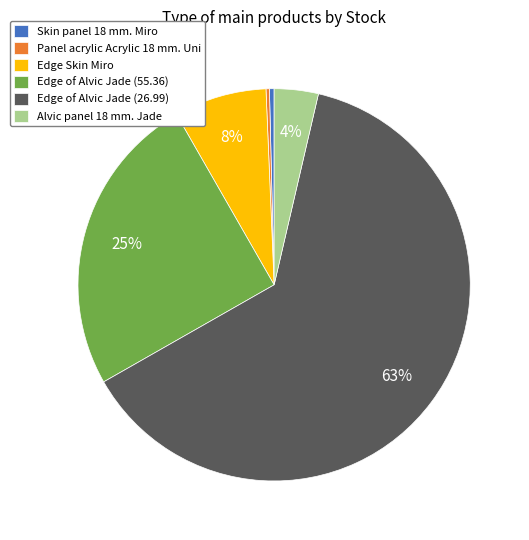

To the nearest percent, what is the difference between the largest and smallest slice percentages?

63%